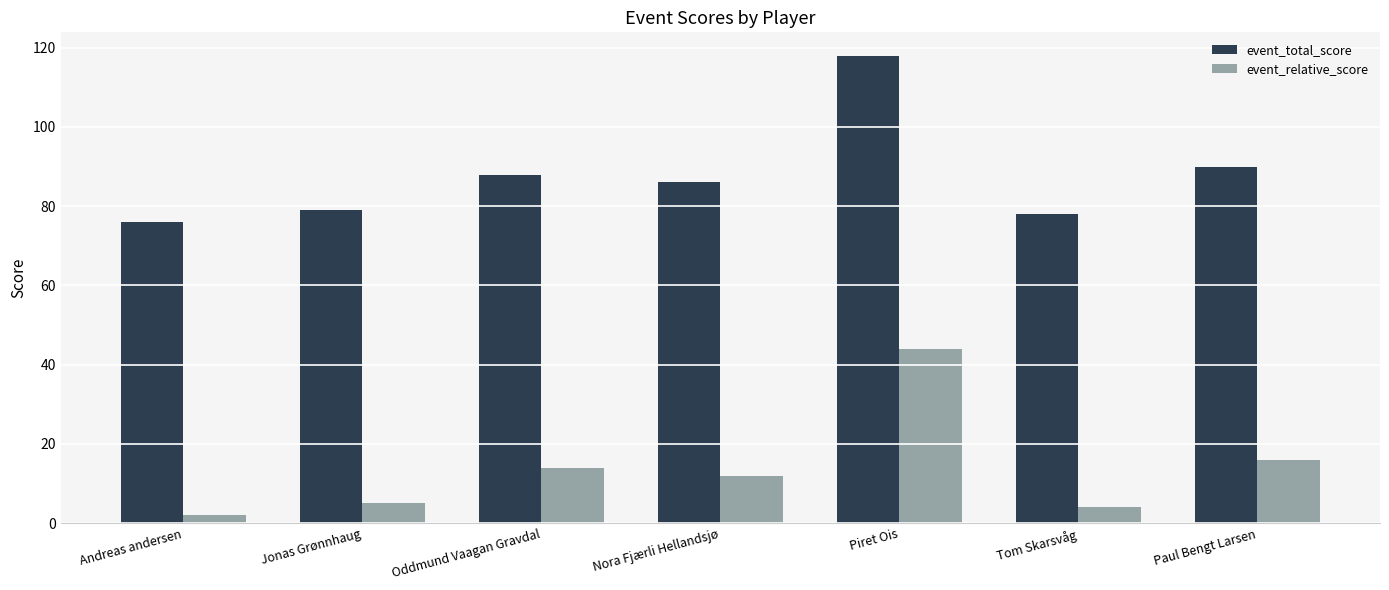

What position from the right is Paul Bengt Larsen?

1